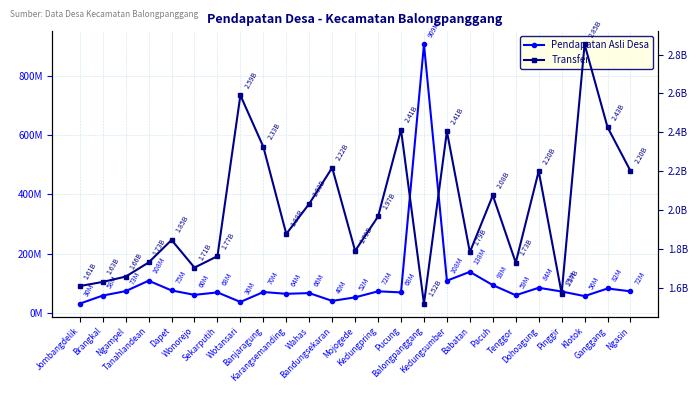

What is the spread (max minus min) of values at Dapet?

1773146000